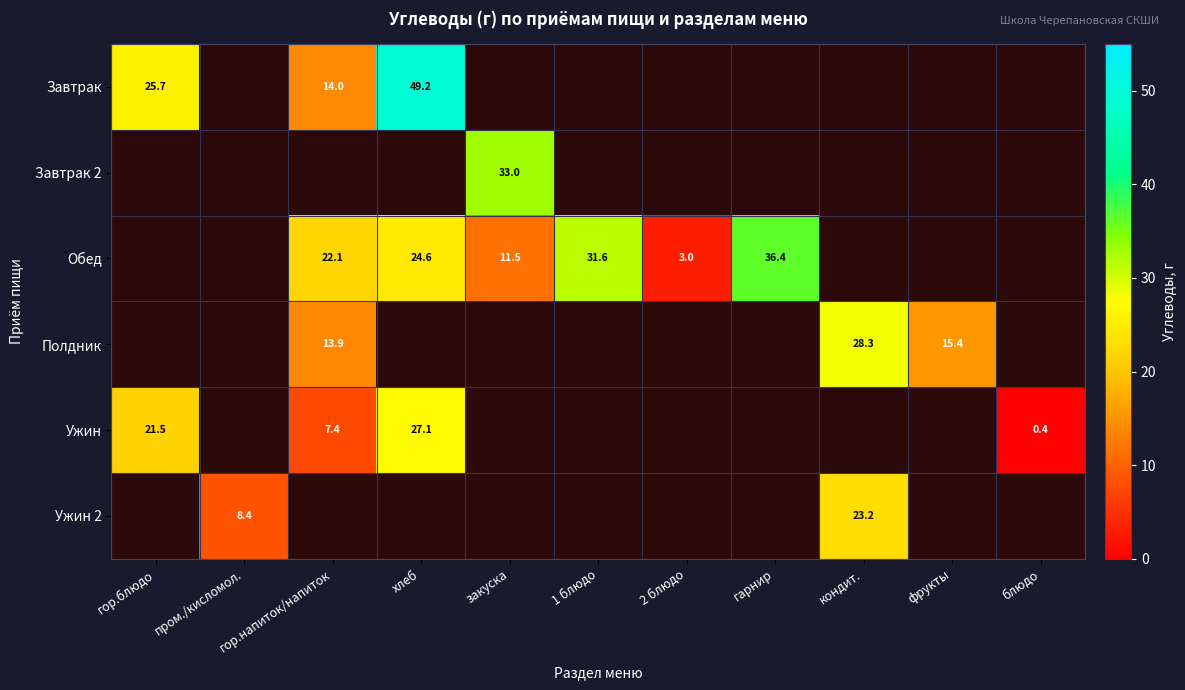

How many data points does each series have?

11